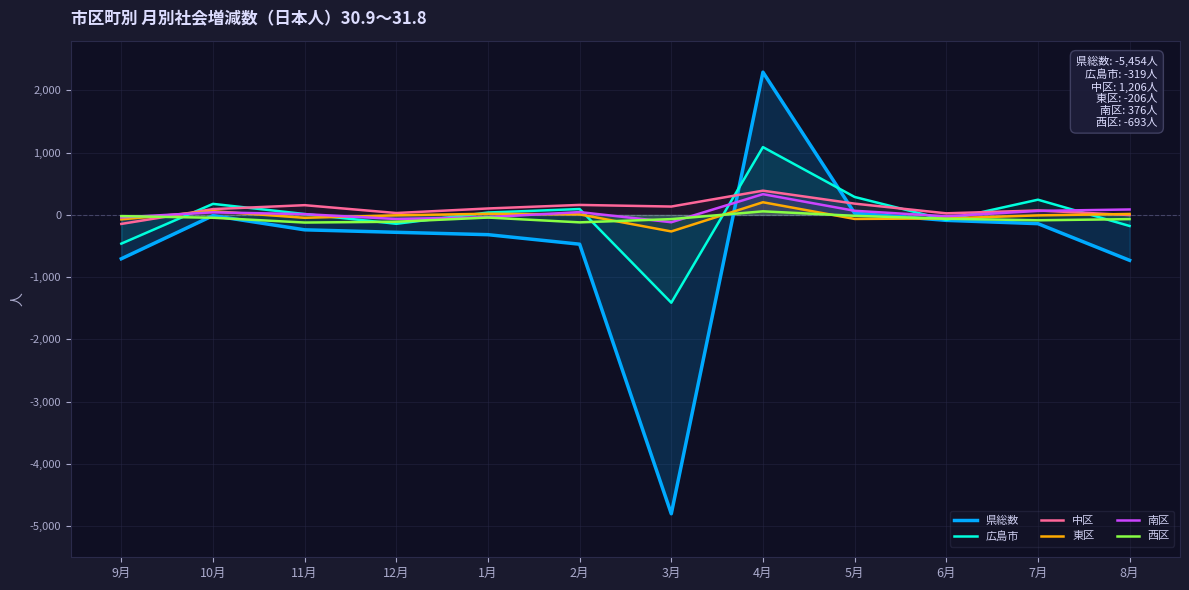

How many values in the 南区 series are below 42?

6